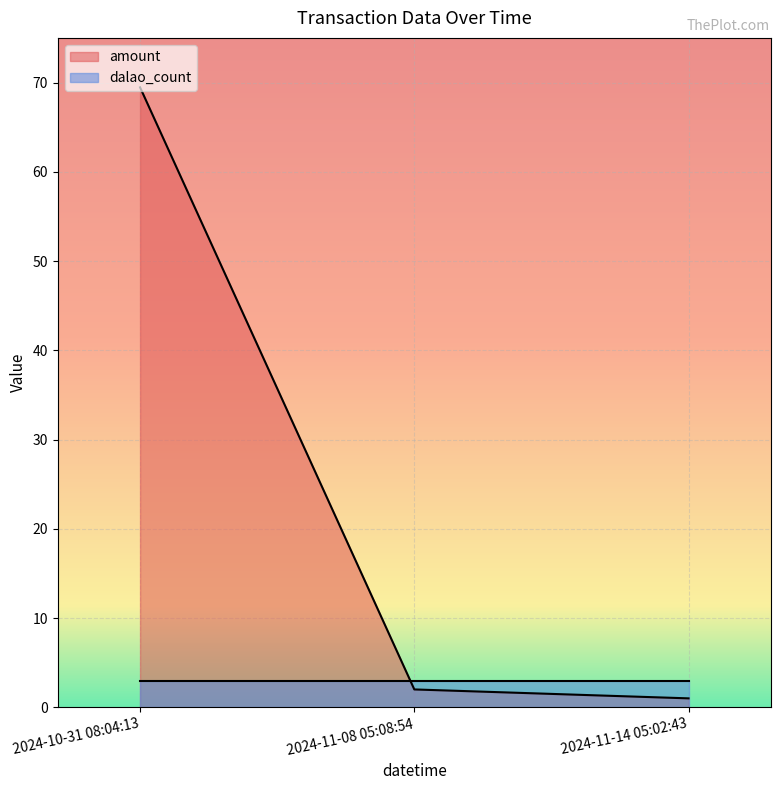

Count the number of categories in the chart.

3